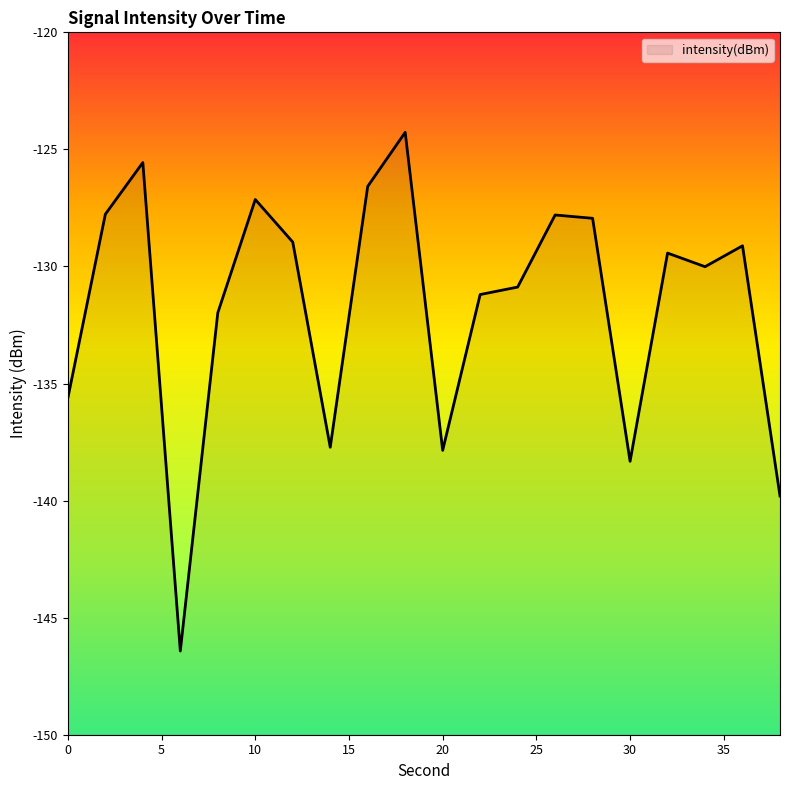

Is it true that the value at 22 is -131.2?

True